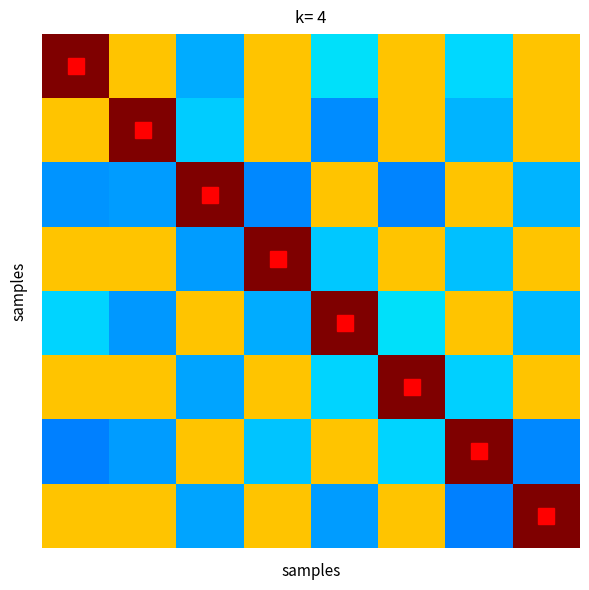

How many categories are shown in the chart?

8